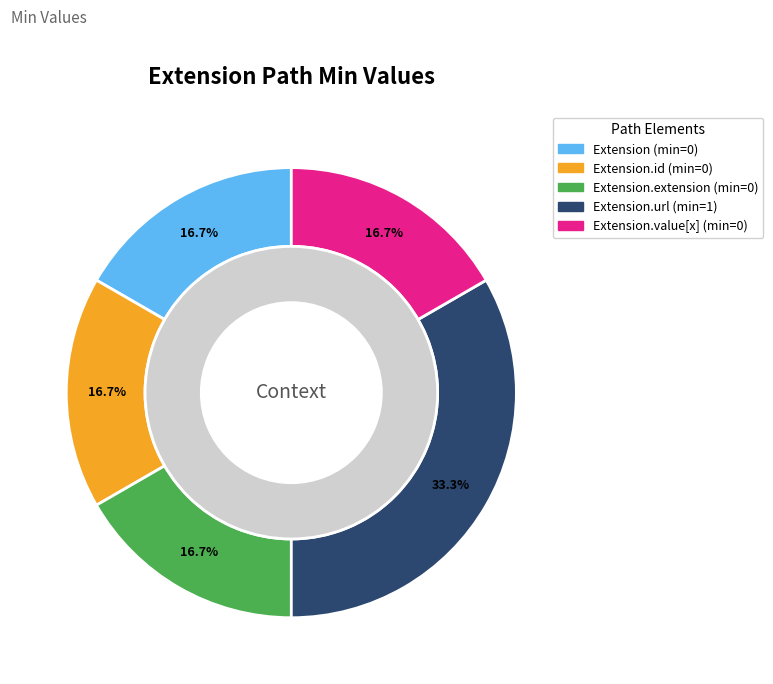

Combined, do Extension and Extension.id account for over 50%?

No